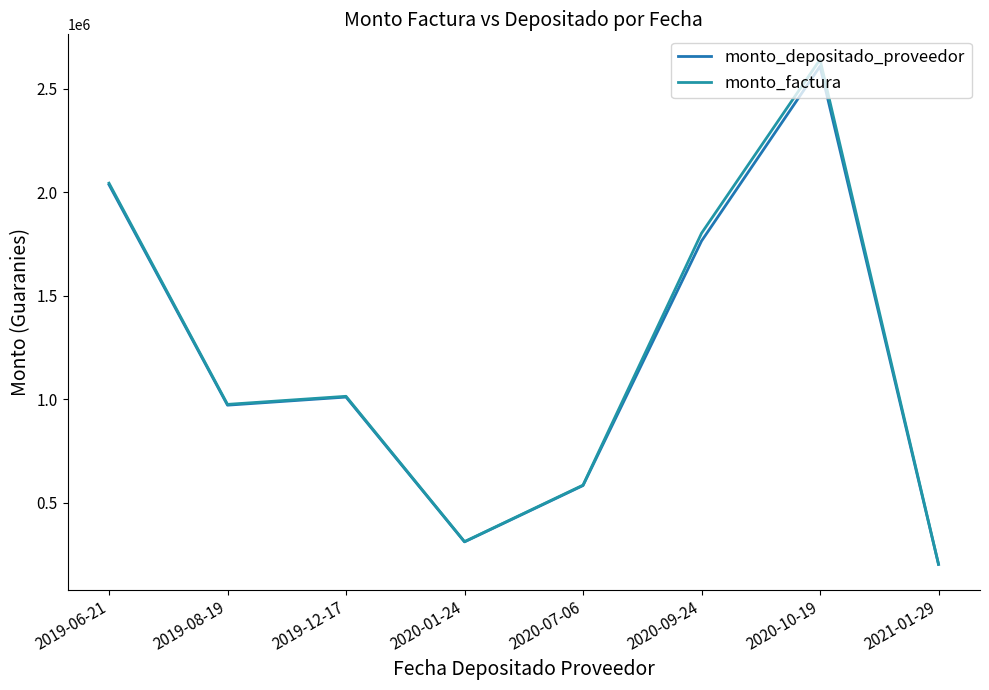

The value of monto_depositado_proveedor at 2019-12-17 is 1728756. True or false?

False